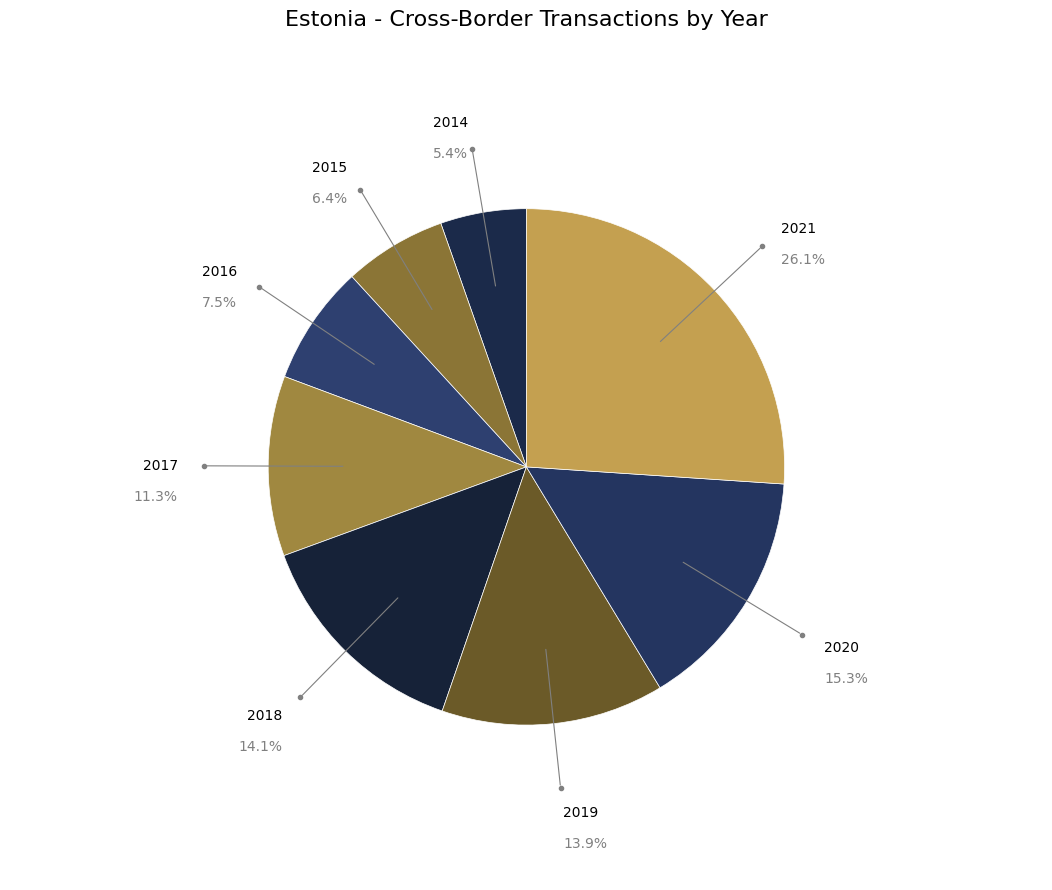

Which category has the smallest portion of the pie?

2014